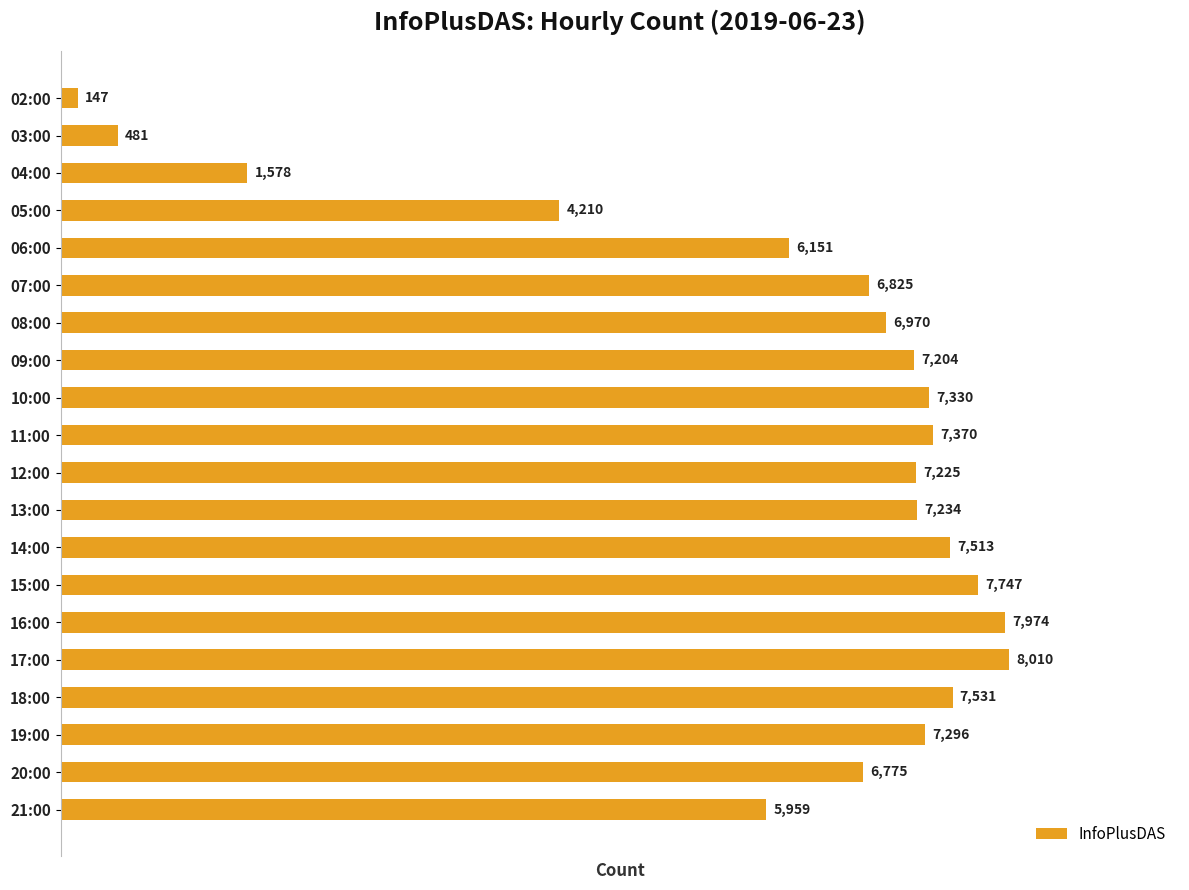

Reading bottom to top, transcribe all the data shown in this chart.

21:00=5959	20:00=6775	19:00=7296	18:00=7531	17:00=8010	16:00=7974	15:00=7747	14:00=7513	13:00=7234	12:00=7225	11:00=7370	10:00=7330	09:00=7204	08:00=6970	07:00=6825	06:00=6151	05:00=4210	04:00=1578	03:00=481	02:00=147